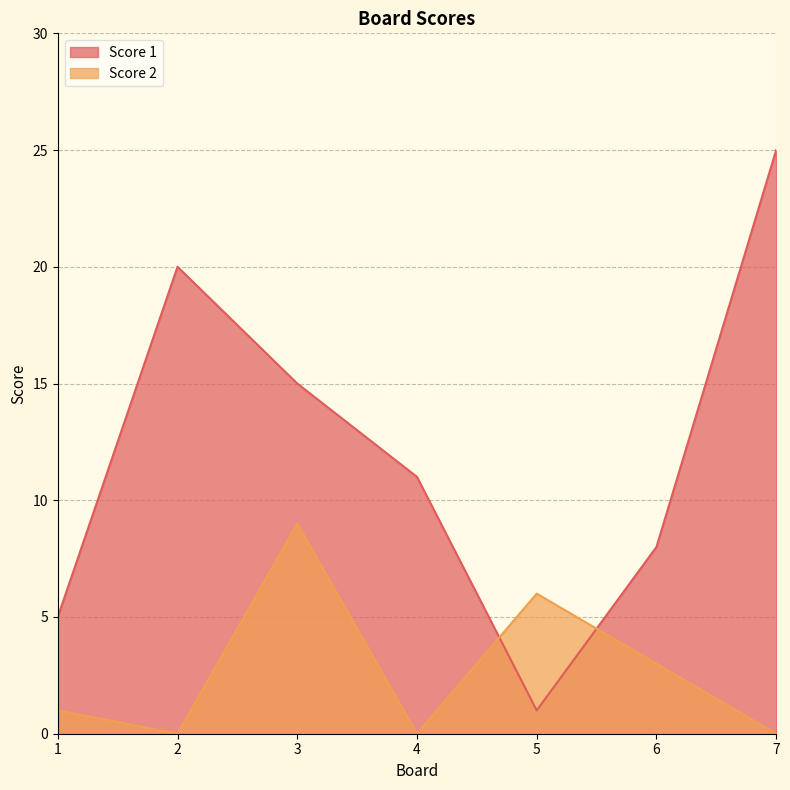

How many lines are shown in the chart?

2